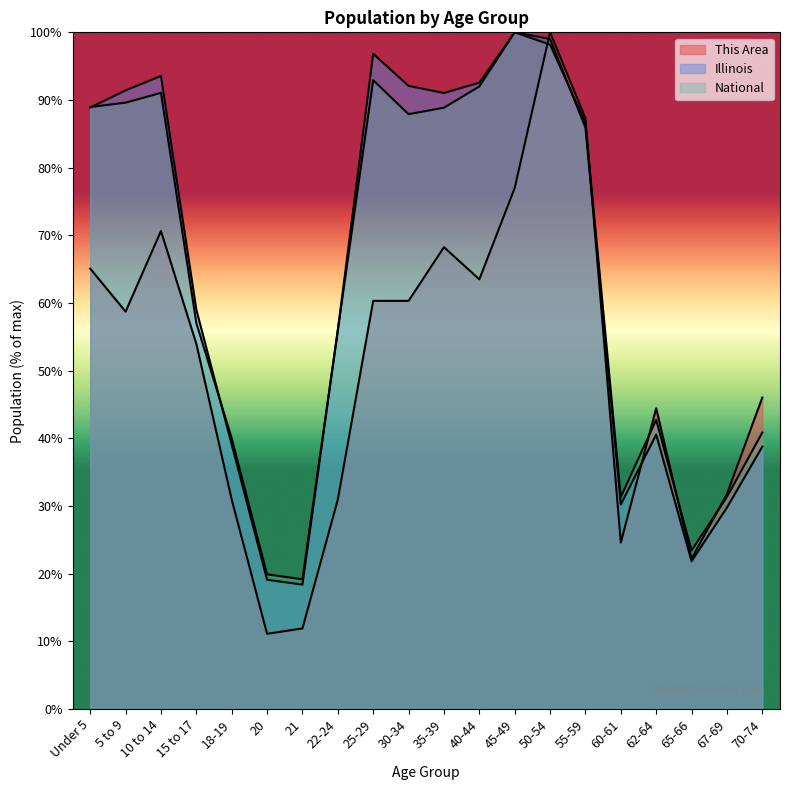

At which category does the chart reach its peak across all series?

50-54